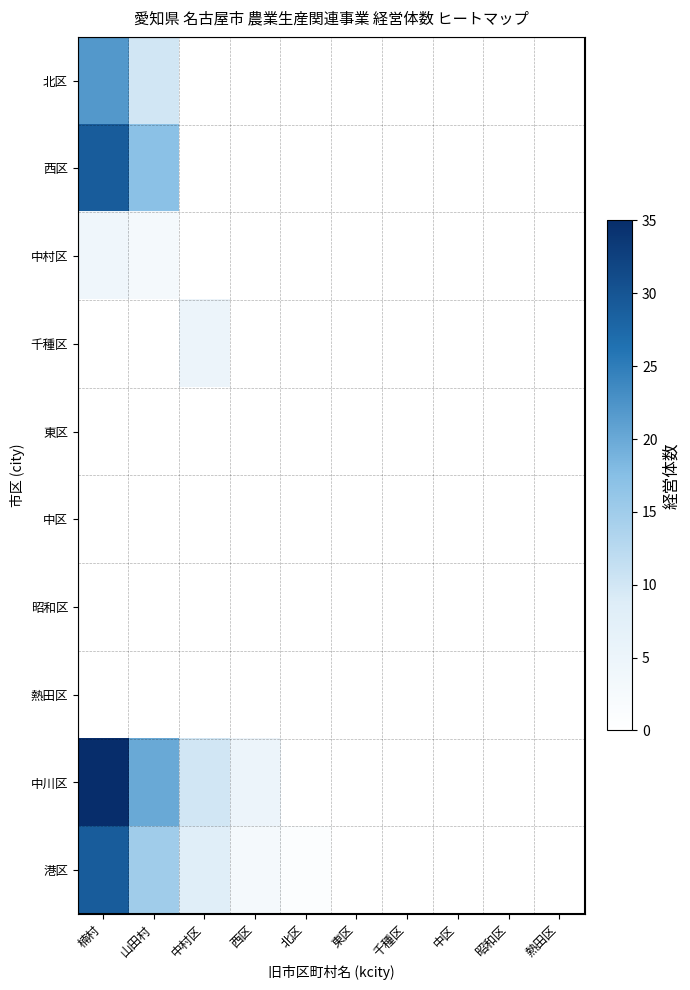

What is the total value across all series at 楠村?

119